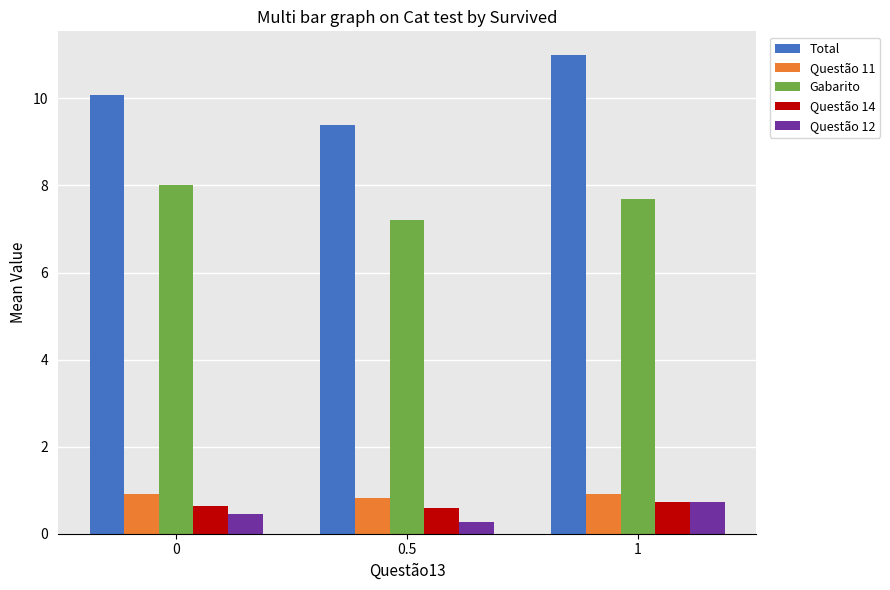

Which series has the widest spread of values?

Total